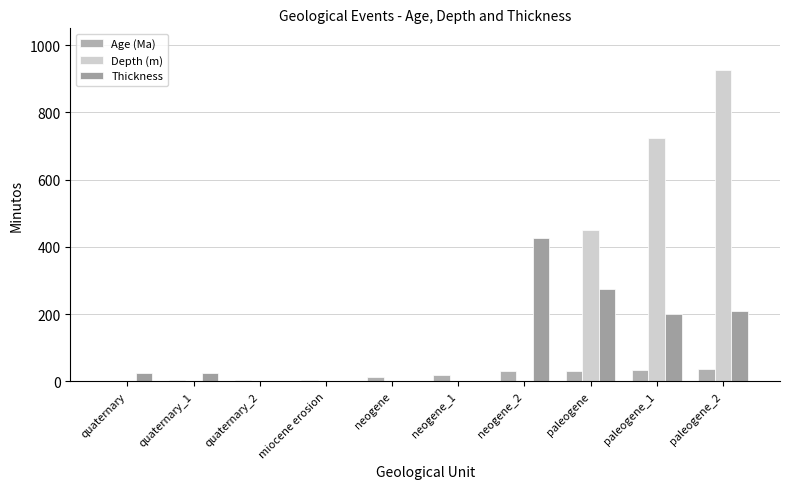

What are all the series names shown in the legend?

Age (Ma), Depth (m), Thickness